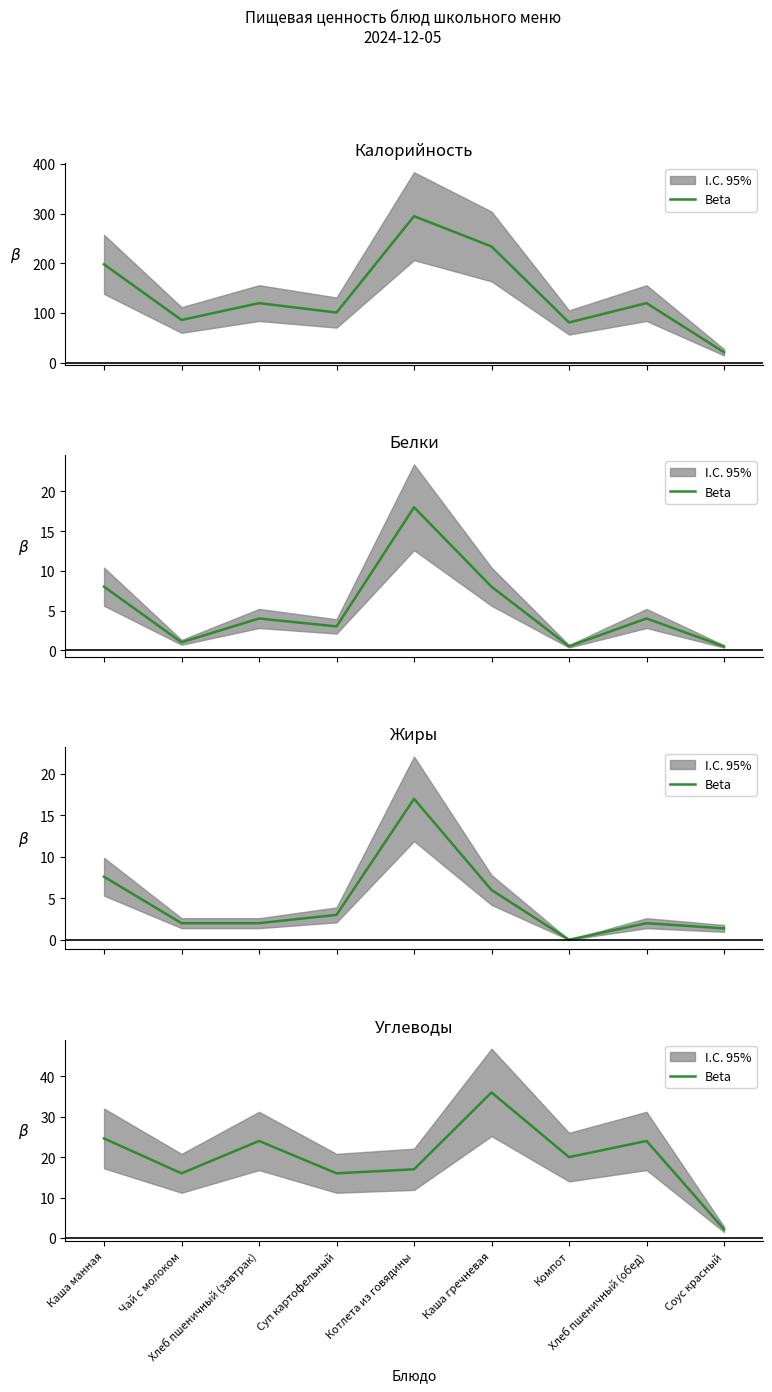

How many interior local peaks (higher than both neighbors) does the data have?

3